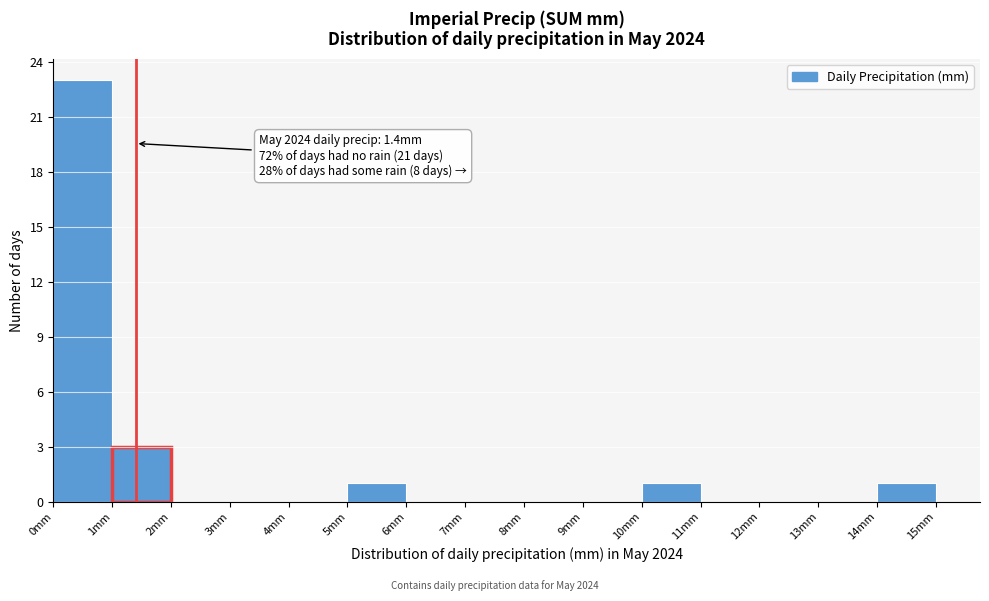

Over which range of the x-axis is the bar tallest?

0 to 1